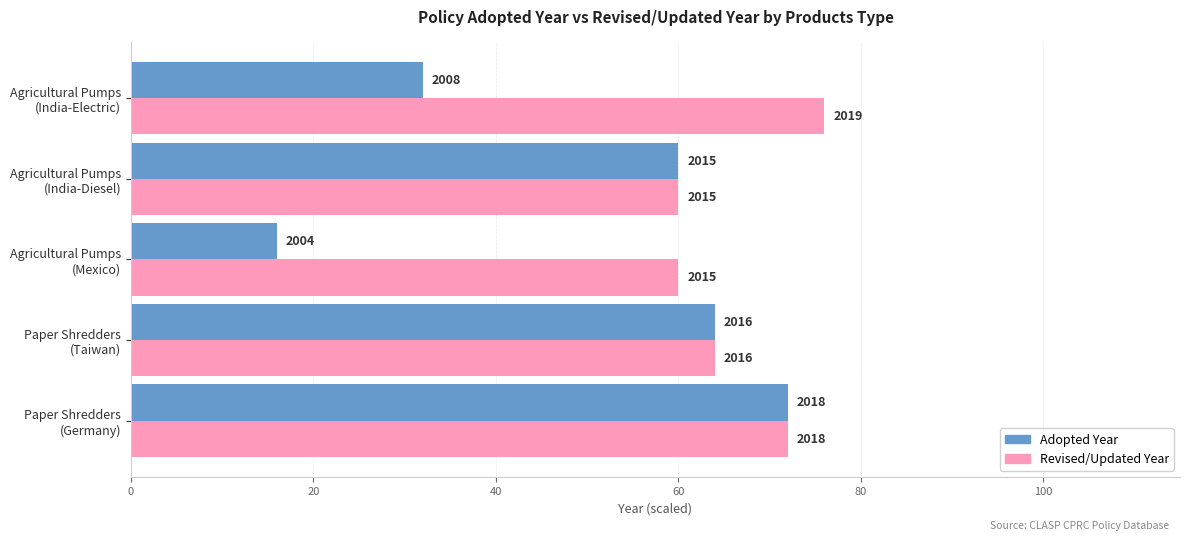

Rank the series by their maximum value, from highest to lowest.

Revised/Updated Year, Adopted Year